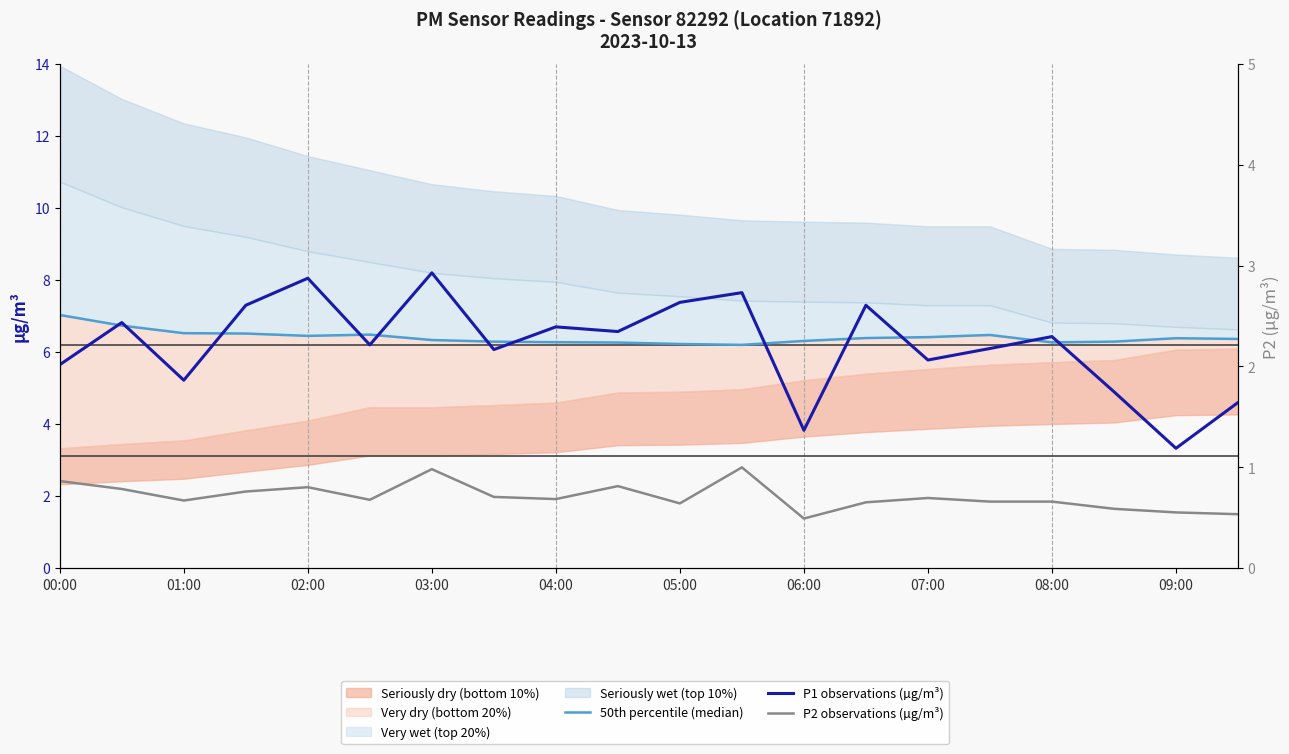

What is the label of the 6th point from the left?

05:00